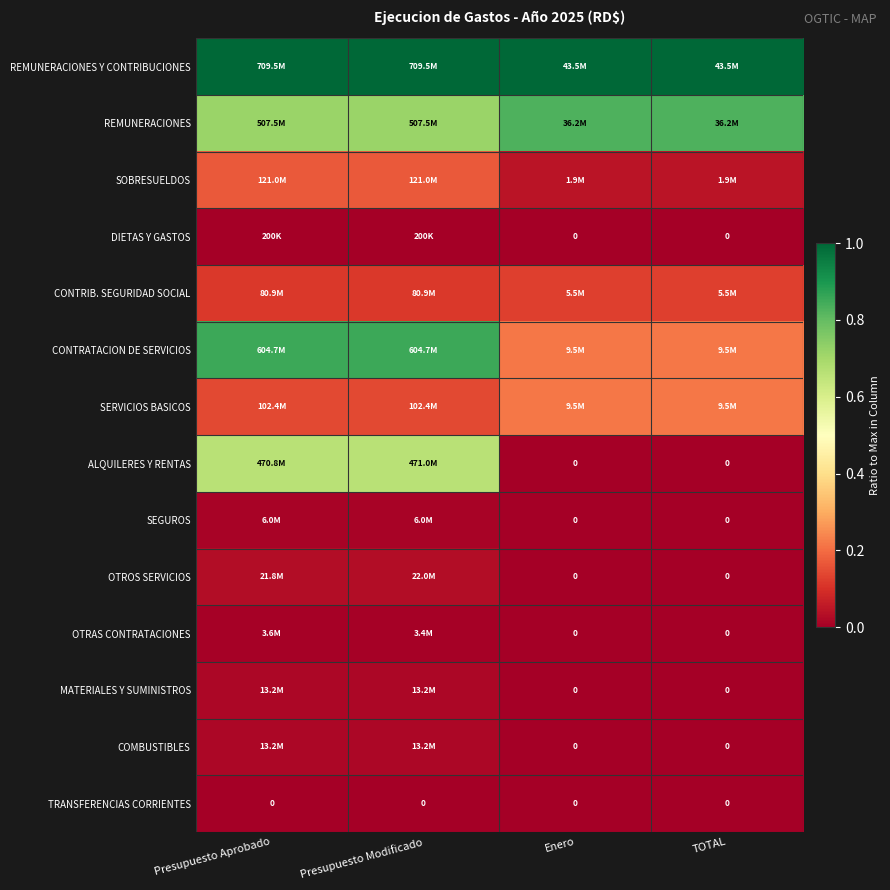

List the series in order of their peak value, lowest first.

TRANSFERENCIAS CORRIENTES, DIETAS Y GASTOS, OTRAS CONTRATACIONES, SEGUROS, MATERIALES Y SUMINISTROS, COMBUSTIBLES, OTROS SERVICIOS, CONTRIB. SEGURIDAD SOCIAL, SOBRESUELDOS, SERVICIOS BASICOS, ALQUILERES Y RENTAS, REMUNERACIONES, CONTRATACION DE SERVICIOS, REMUNERACIONES Y CONTRIBUCIONES